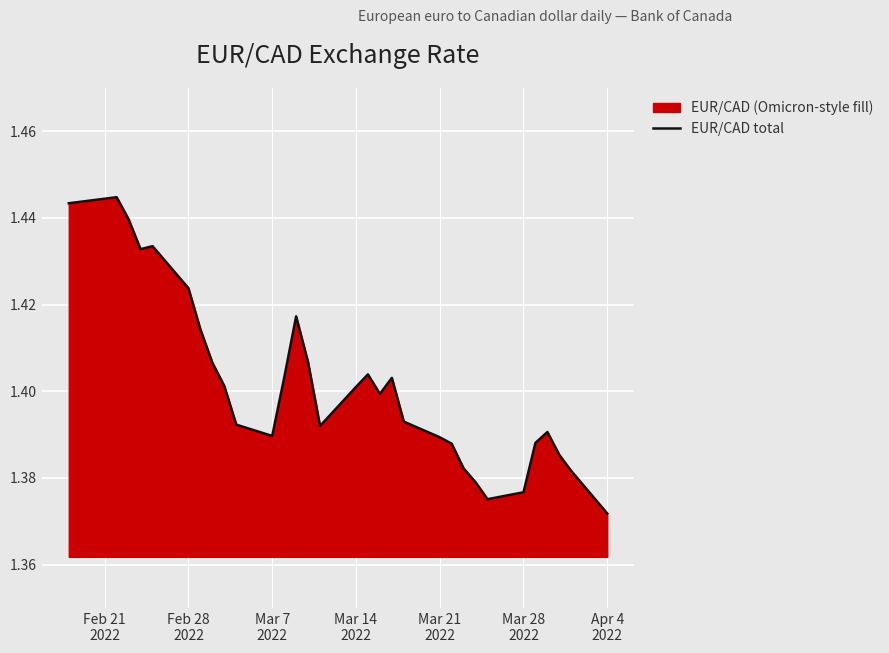

What is the difference between the maximum and minimum values?

0.1